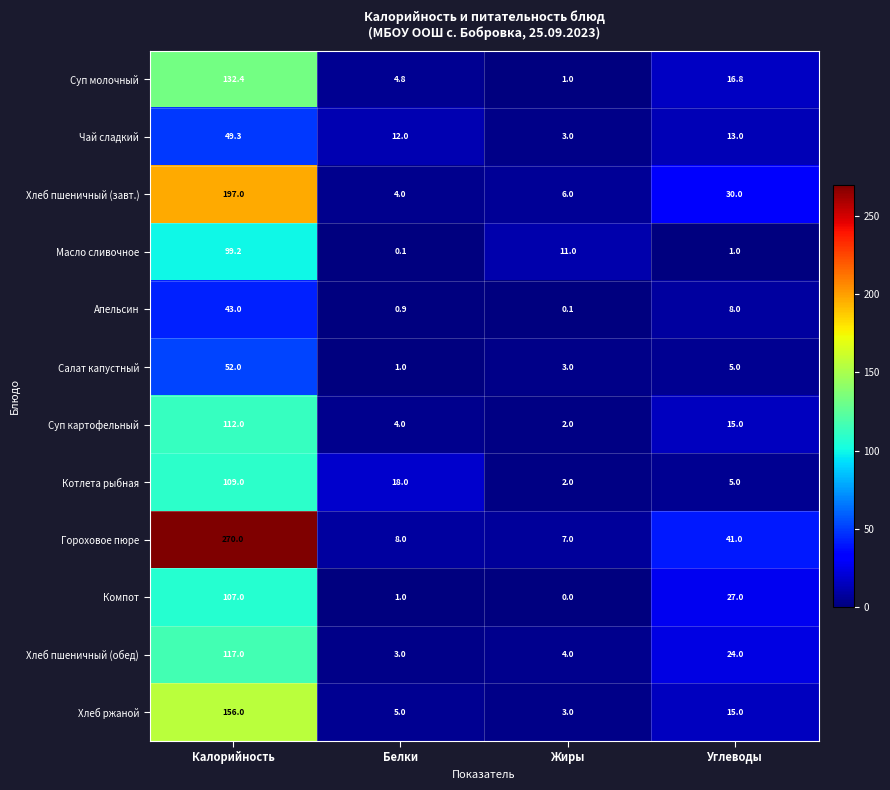

At which label is Гороховое пюре closest to 138?

Углеводы